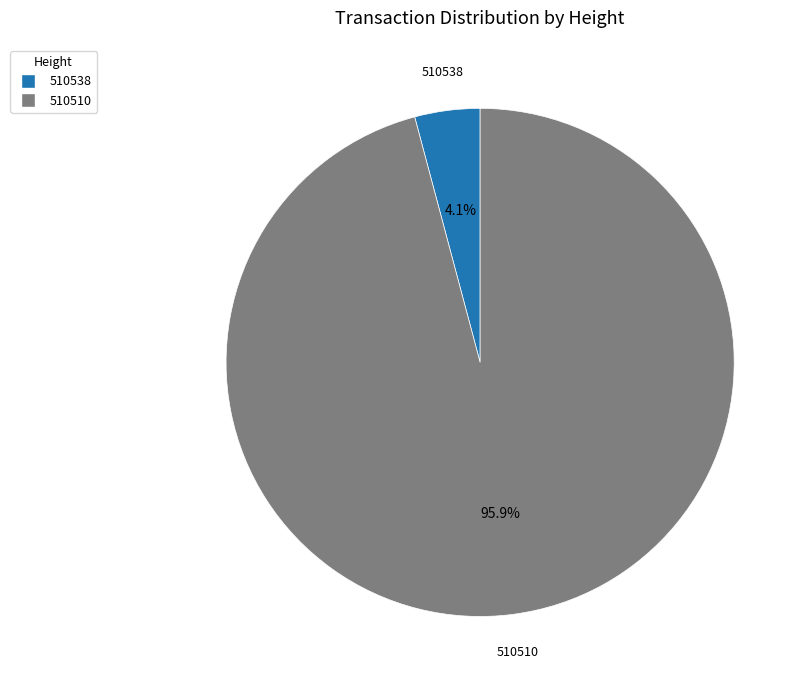

What is the largest slice in the pie chart?

510510